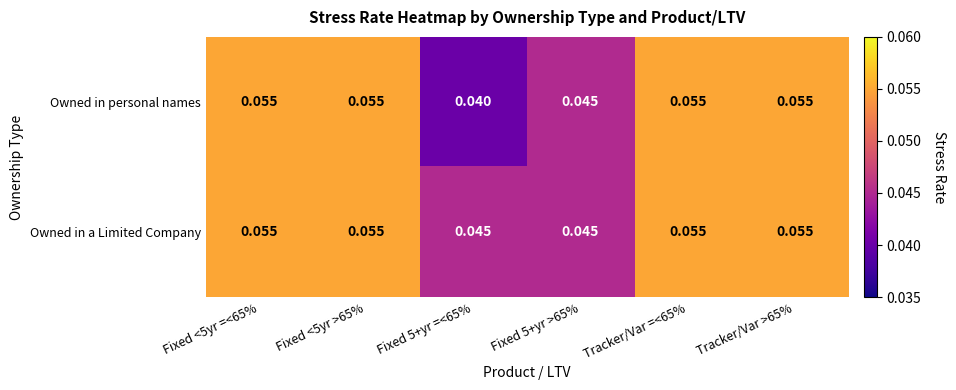

Which series has the largest total across all categories?

Owned in a Limited Company